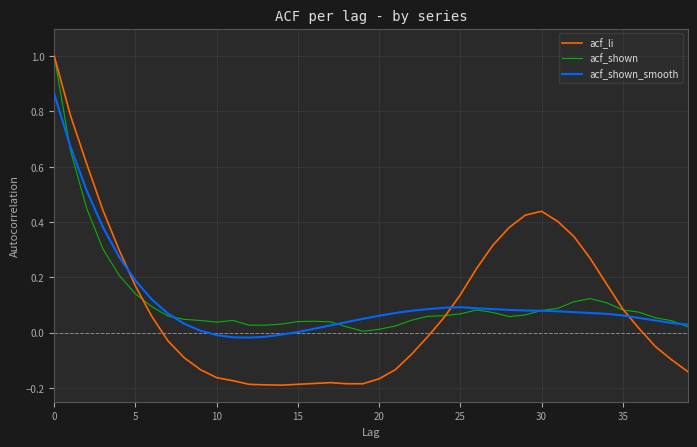

Which series has the widest spread of values?

acf_li